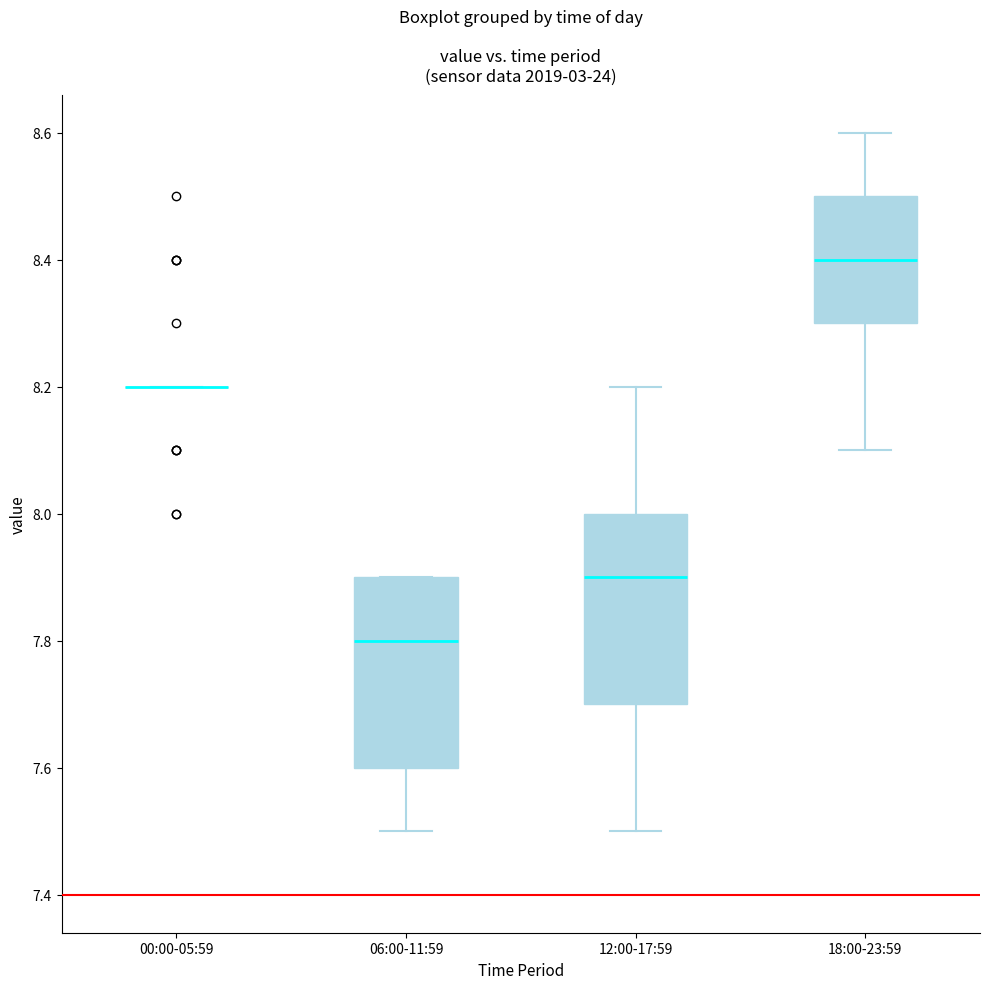

Reading left to right, transcribe this box plot: for each box, give where its median line is, the range the box spans, and where its two whiskers end, as read against the y-axis. The values are not printed on the chart, so give them approximately, as read against the axis.

00:00-05:59: box collapsed to a line at 8.2, whiskers 8.2 to 8.2
06:00-11:59: median 7.8, box 7.6 to 7.9, whiskers 7.5 to 7.9
12:00-17:59: median 7.9, box 7.7 to 8.0, whiskers 7.5 to 8.2
18:00-23:59: median 8.4, box 8.3 to 8.5, whiskers 8.1 to 8.6